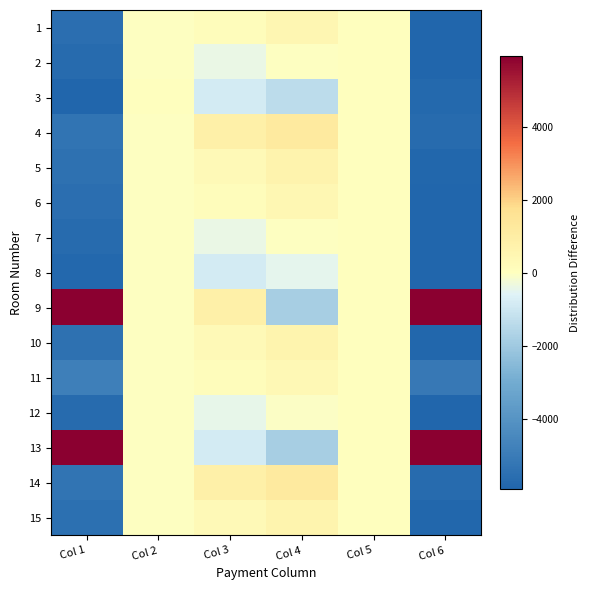

Which series has the largest total across all categories?

13